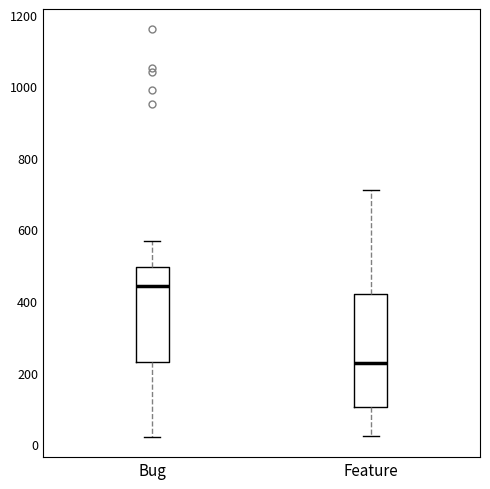

Where does the upper whisker of the box for Bug end on the y-axis? The values are not printed on the chart, so give them approximately, as read against the axis.

560